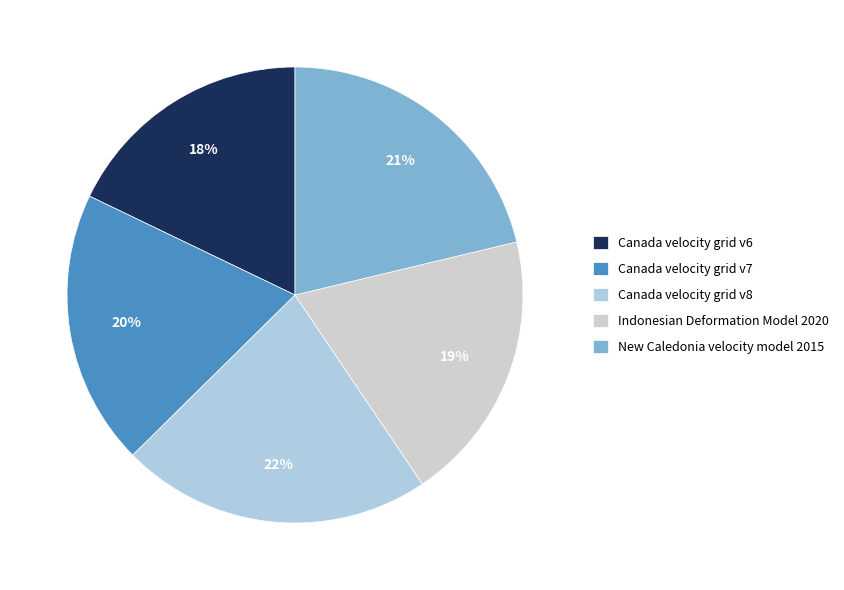

True or false: Canada velocity grid v6 accounts for 12% of the total.

False